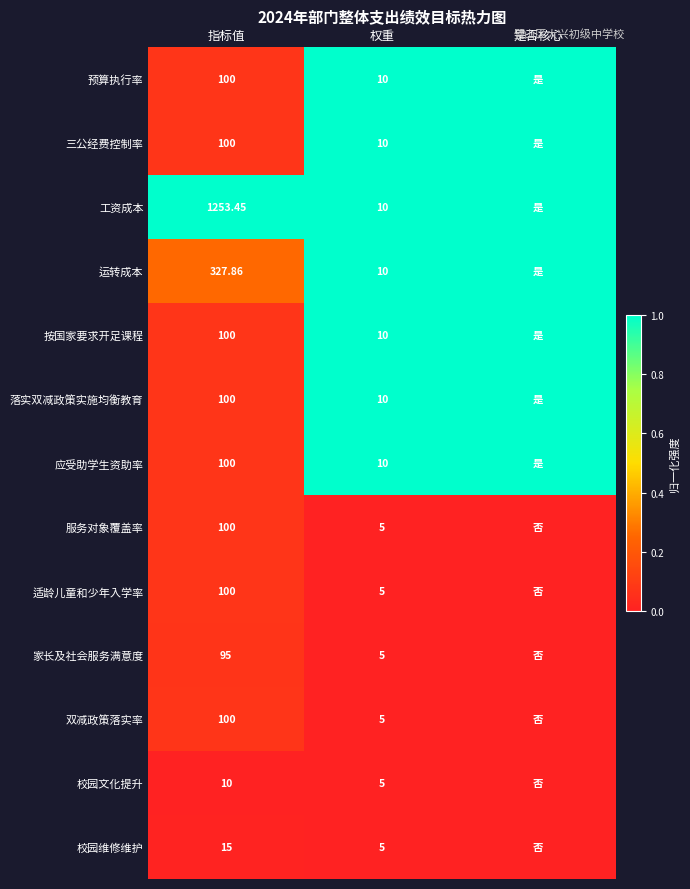

Between 指标值 and 权重, which series saw the biggest shift?

工资成本